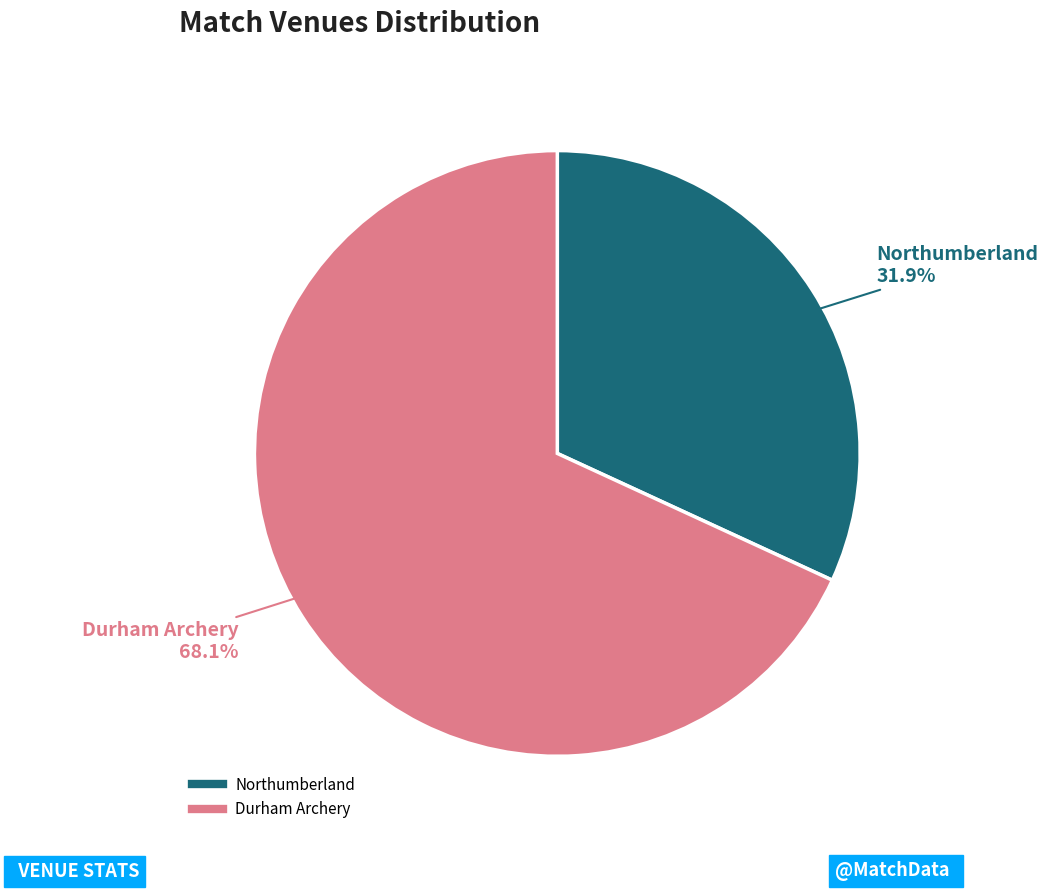

Is there a majority slice in this chart?

Yes